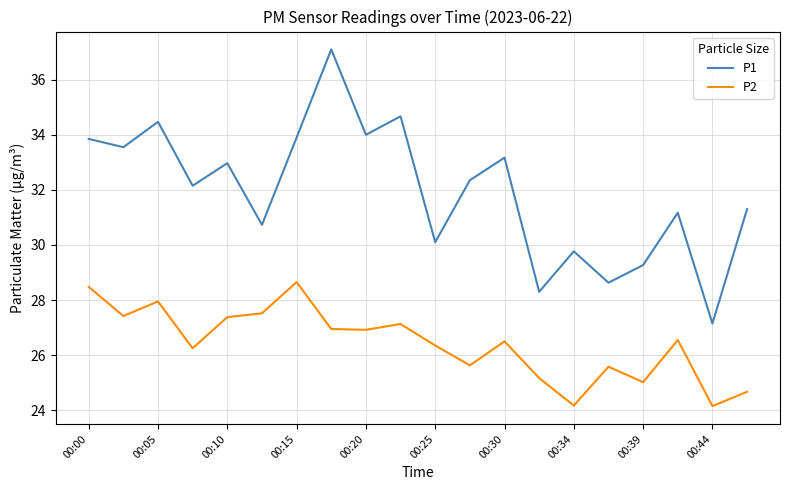

True or false: P2 and P1 intersect in this chart.

False